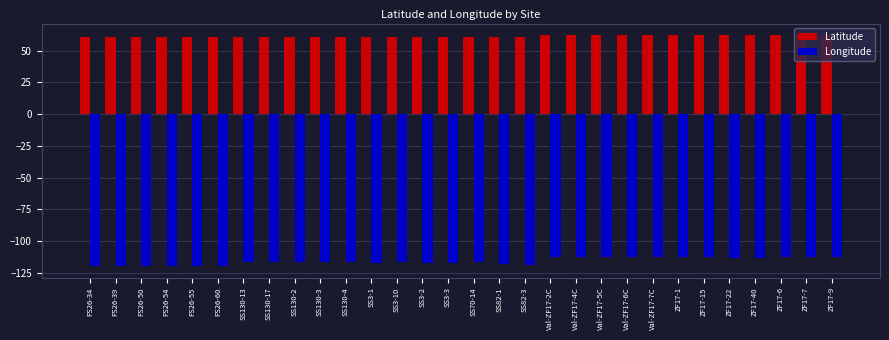

At how many categories does at least one series exceed 0?

30